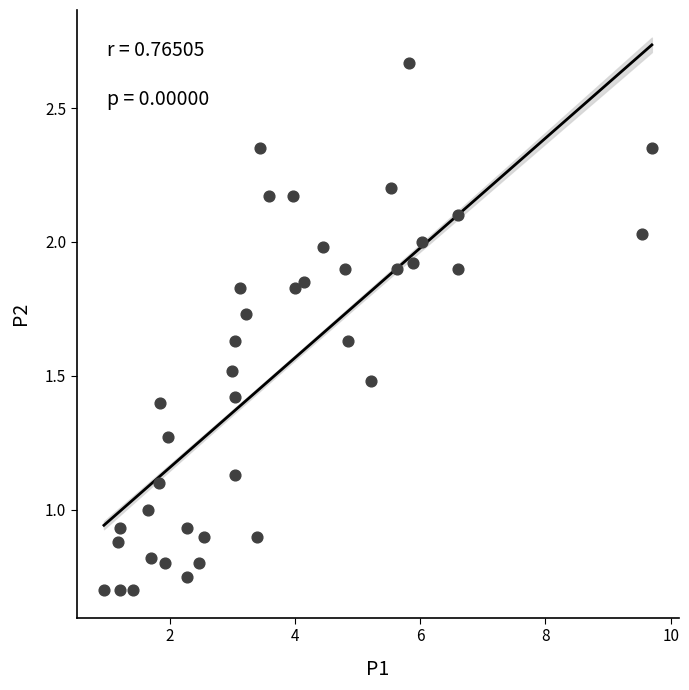

What is the range of X values (max minus min)?

8.8